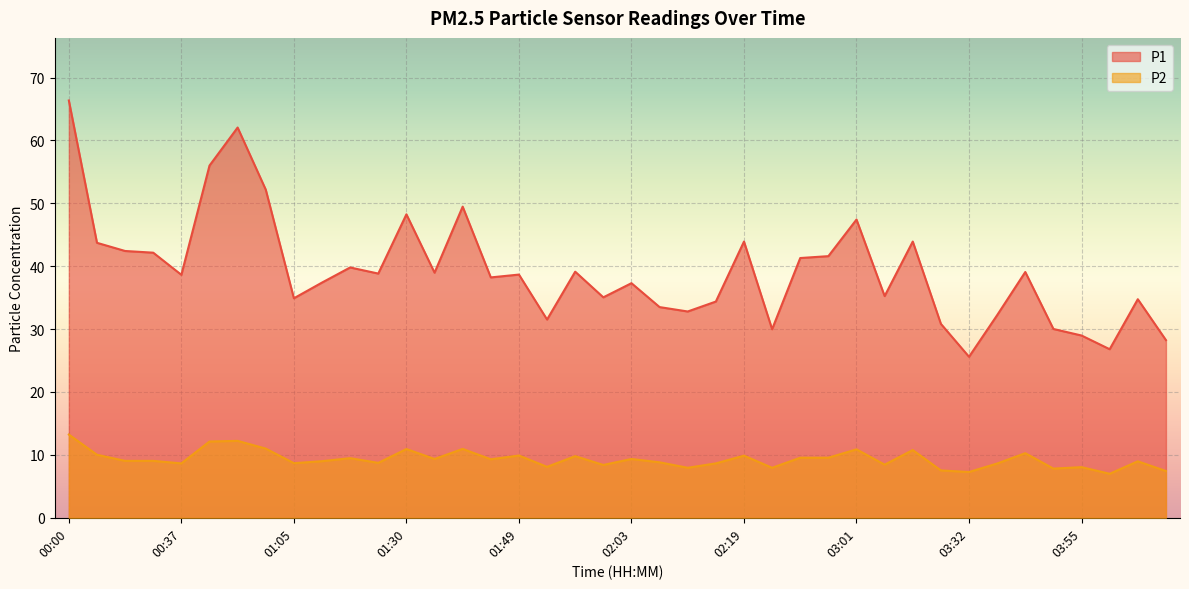

Reading left to right, what are all the values shown in this chart?

P1: 66.3	43.7	42.4	42.1	38.6	56.0	62.0	52.2	34.9	37.4	39.8	38.8	48.2	39.0	49.5	38.2	38.7	31.5	39.1	35.0	37.3	33.5	32.8	34.4	43.9	30.0	41.3	41.6	47.4	35.2	43.9	30.8	25.6	32.2	39.1	30.0	29.0	26.8	34.8	28.2
P2: 13.2	10.0	9.1	9.1	8.7	12.1	12.2	11.0	8.7	9.0	9.5	8.7	10.9	9.3	10.9	9.3	9.9	8.1	9.8	8.4	9.3	8.8	8.0	8.7	9.9	8.0	9.6	9.6	10.9	8.4	10.8	7.5	7.3	8.6	10.3	7.8	8.1	7.0	9.0	7.4